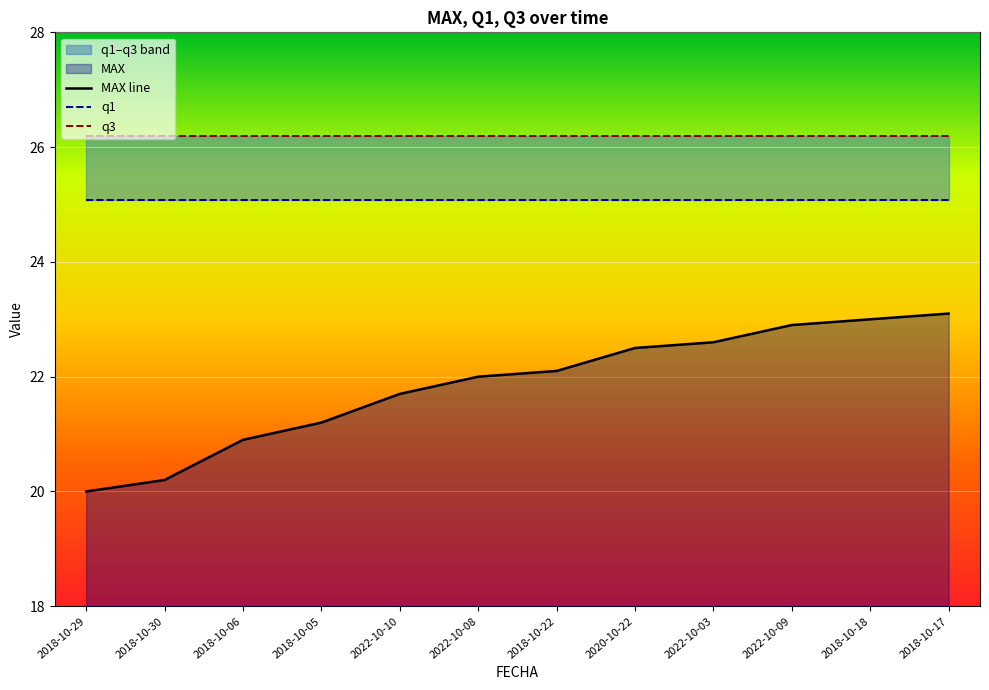

The value of MAX line at 2022-10-03 is 30.8. True or false?

False